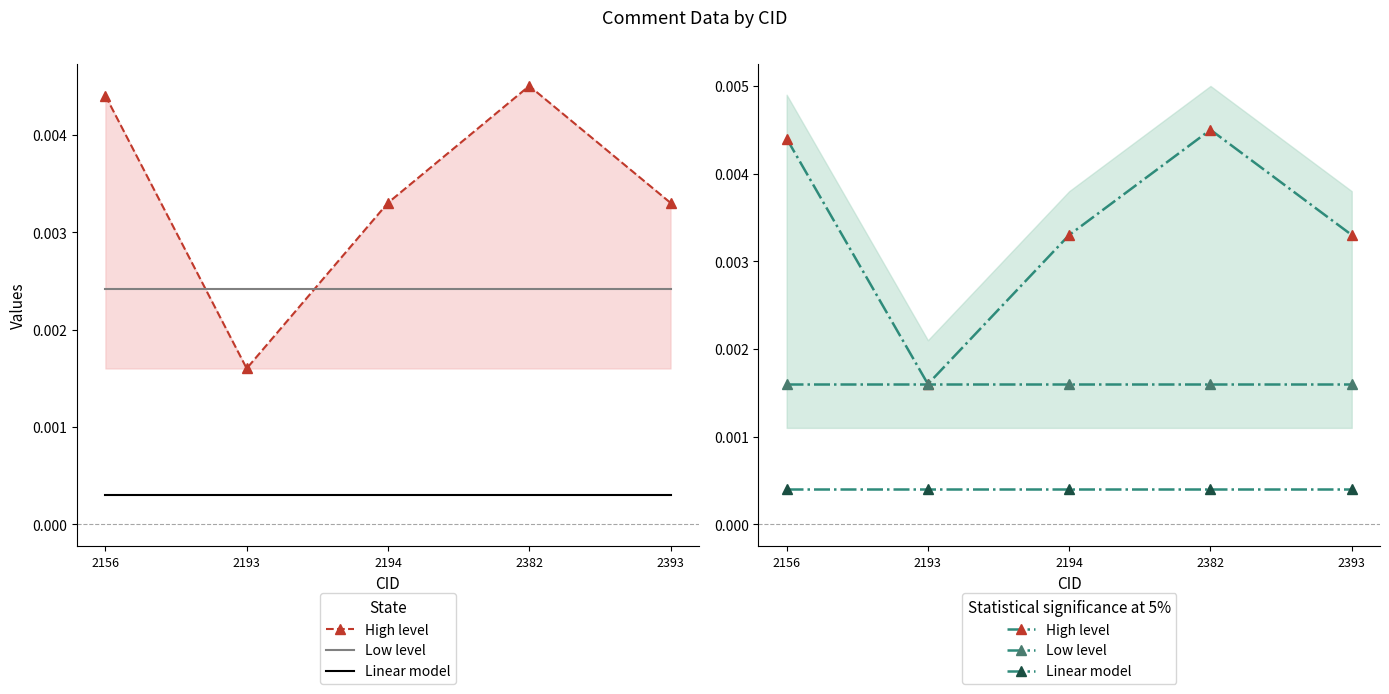

True or false: Linear model has a value of 0.0 at 2382.

False